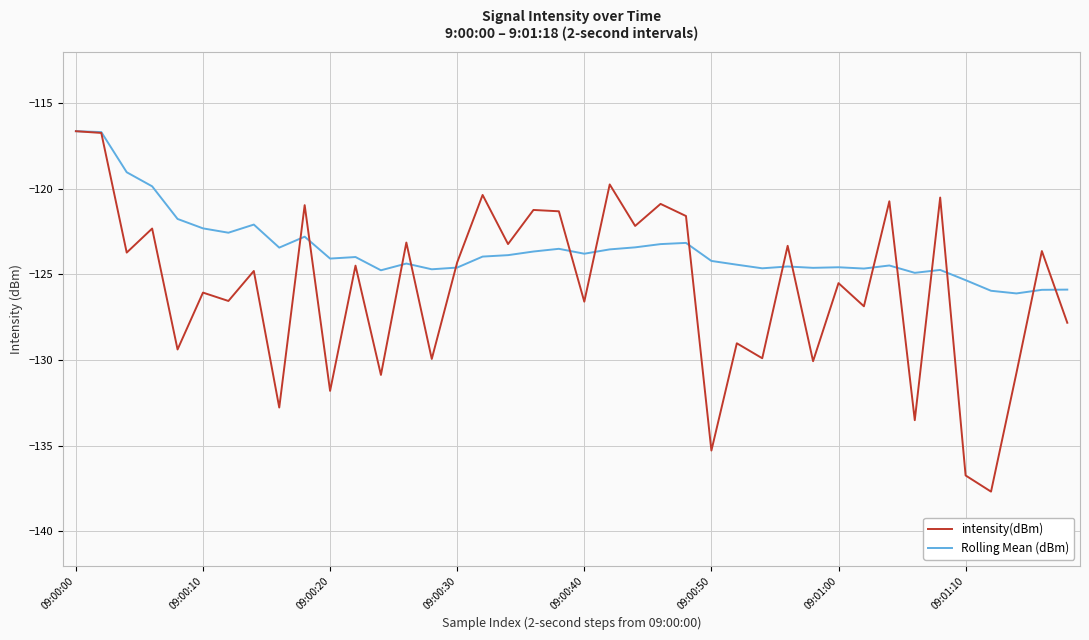

Which series has the largest total across all categories?

Rolling Mean (dBm)